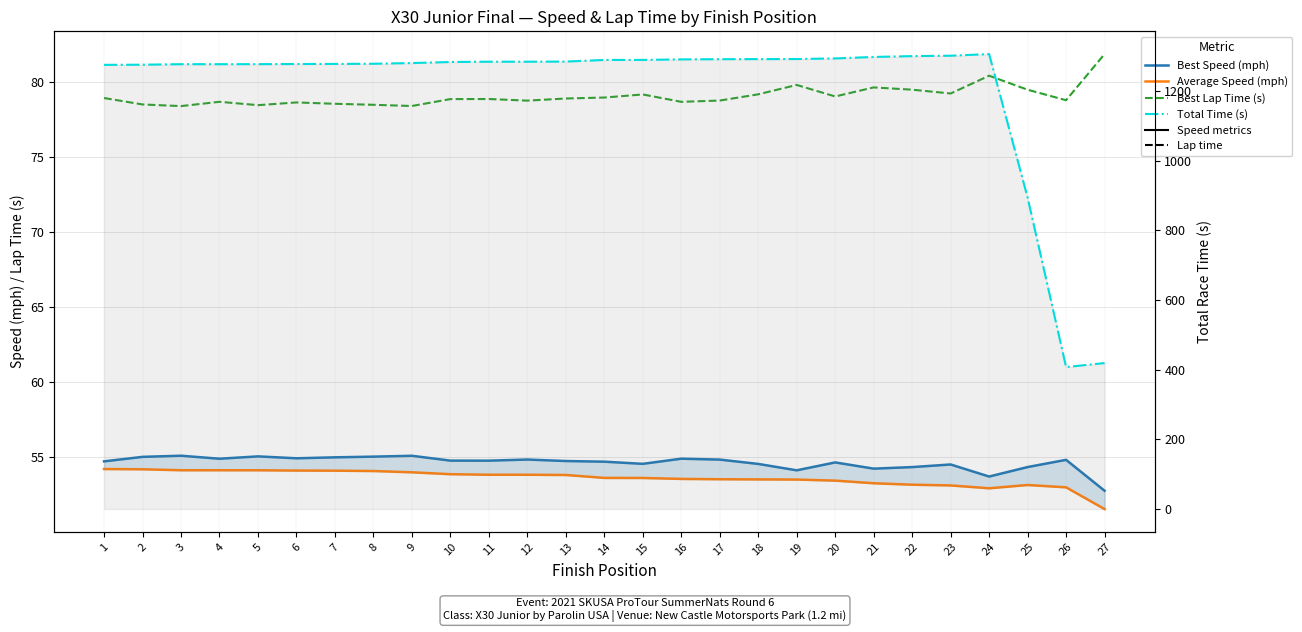

At how many categories does at least one series exceed 482?

25